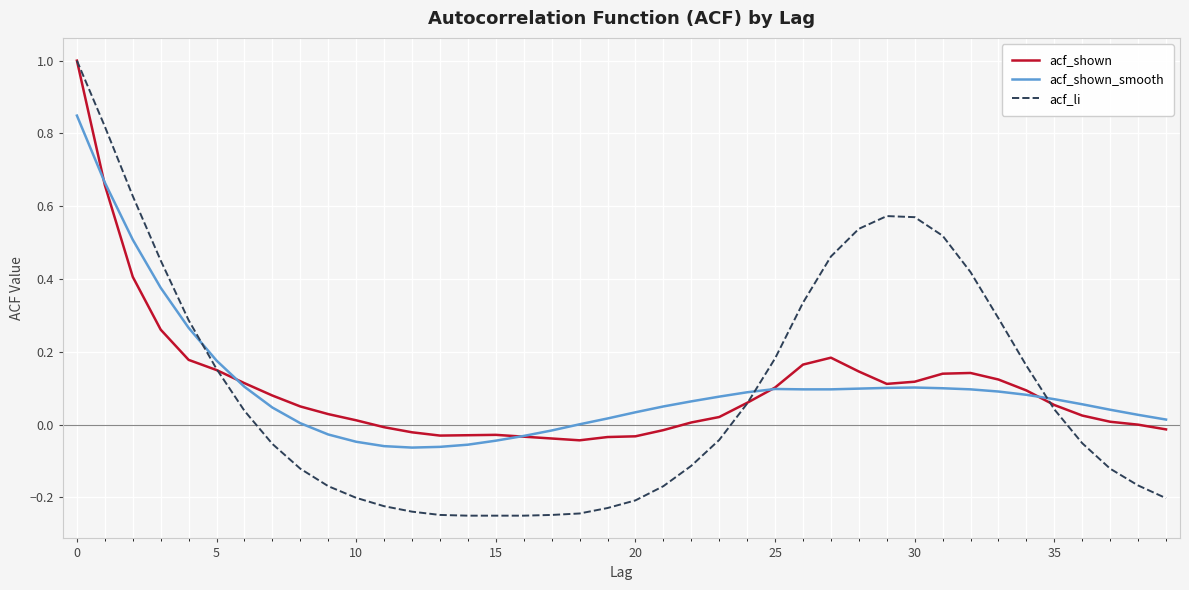

What is the highest value of the acf_li series?

1.0